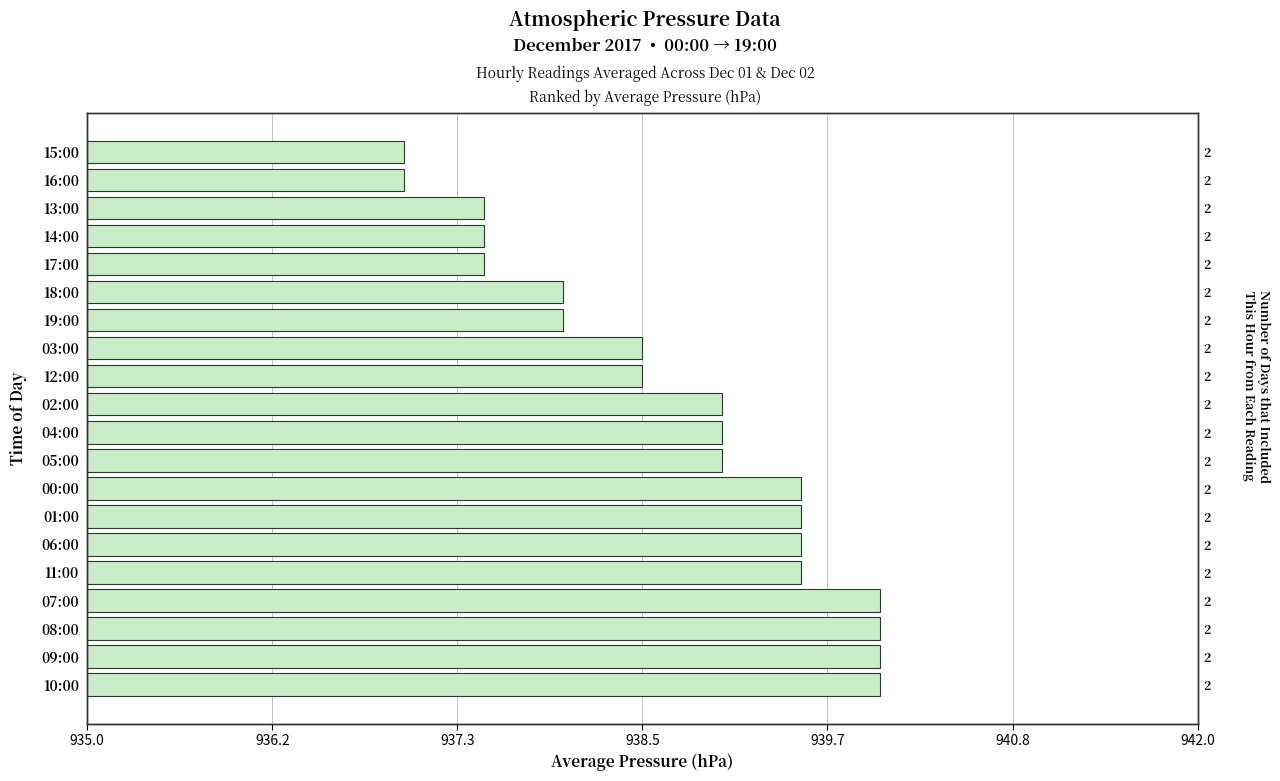

What is the smallest value displayed?

937.0